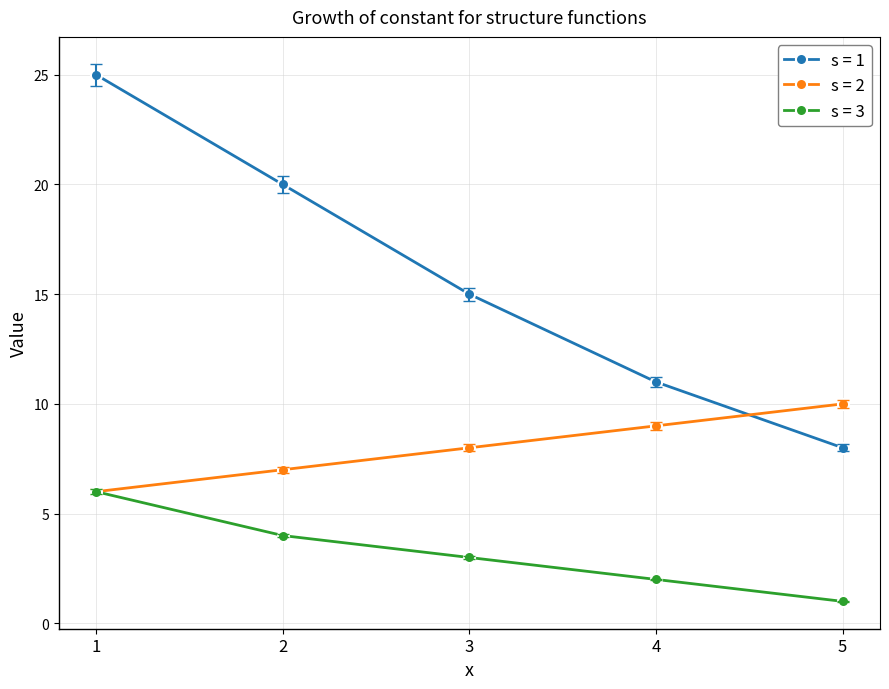

What is the sum of the s = 3 values at 2 and 5?

5